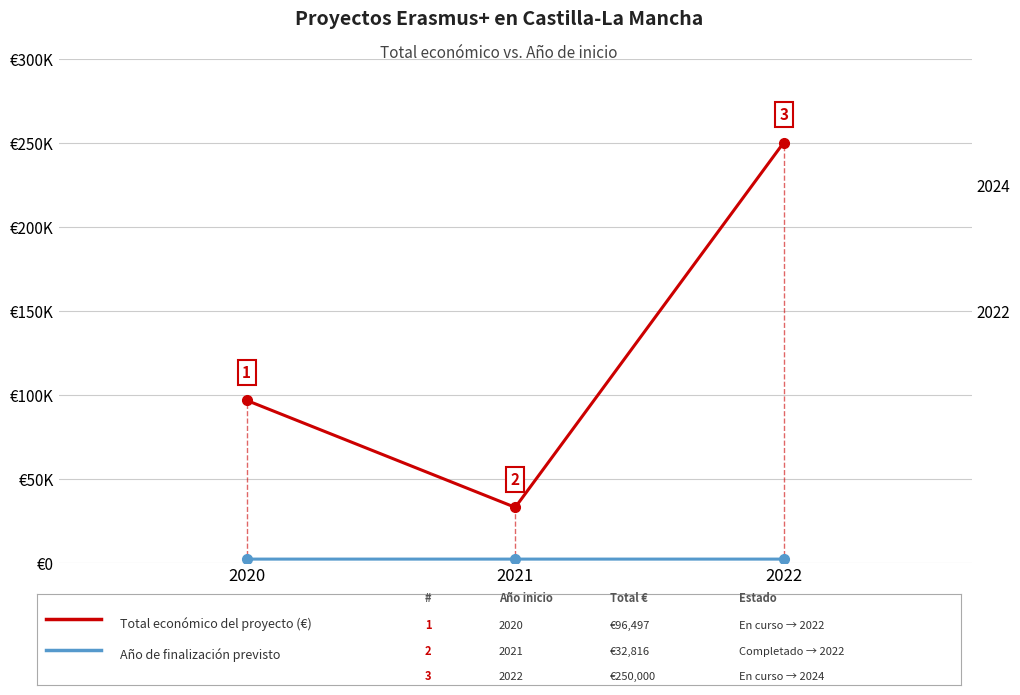

At which label does Total económico (€) first exceed 96497?

2022